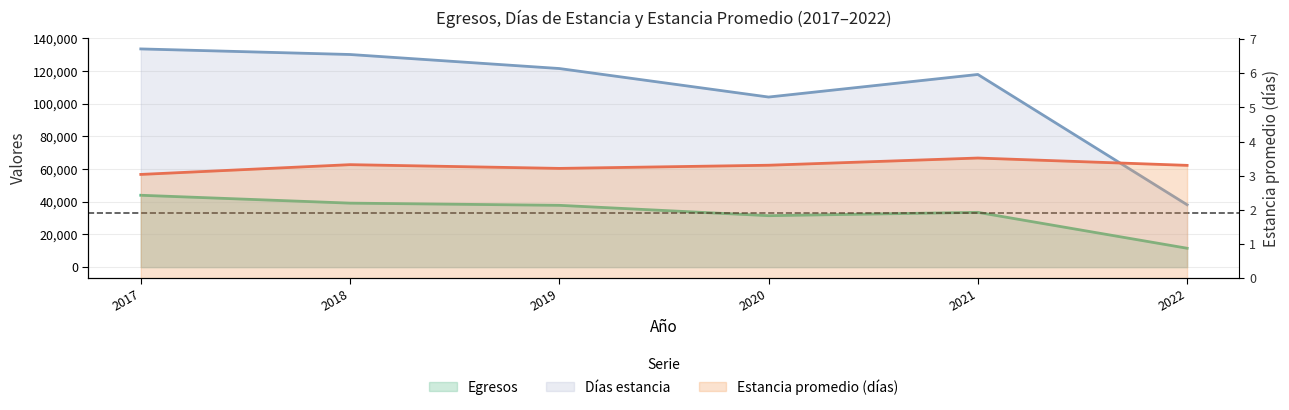

What is the difference between the highest and lowest values at 2022?

38164.7